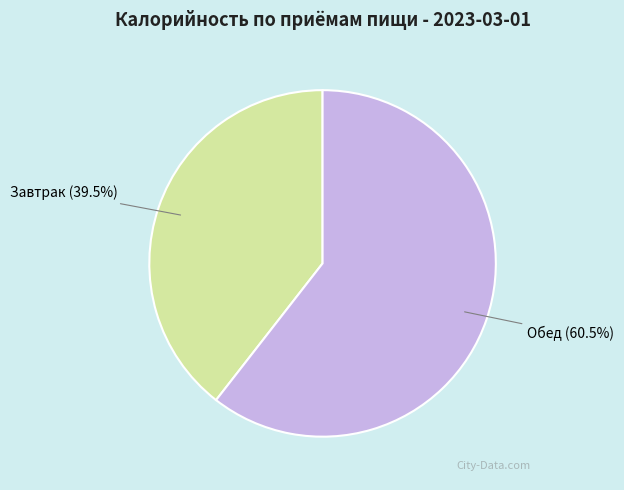

True or false: Обед accounts for 72% of the total.

False